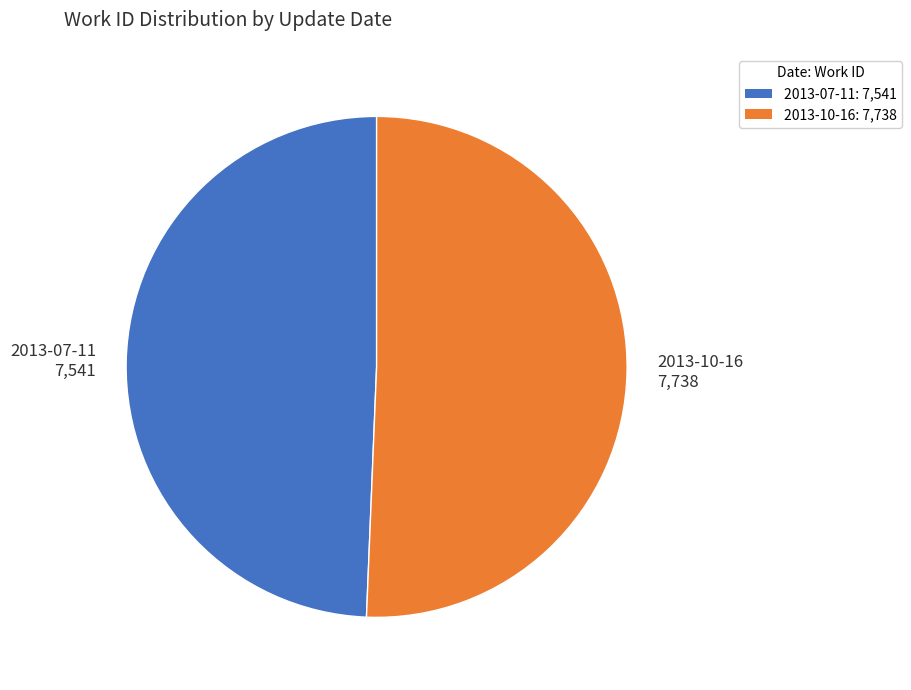

Rank the categories by value from lowest to highest.

2013-07-11, 2013-10-16